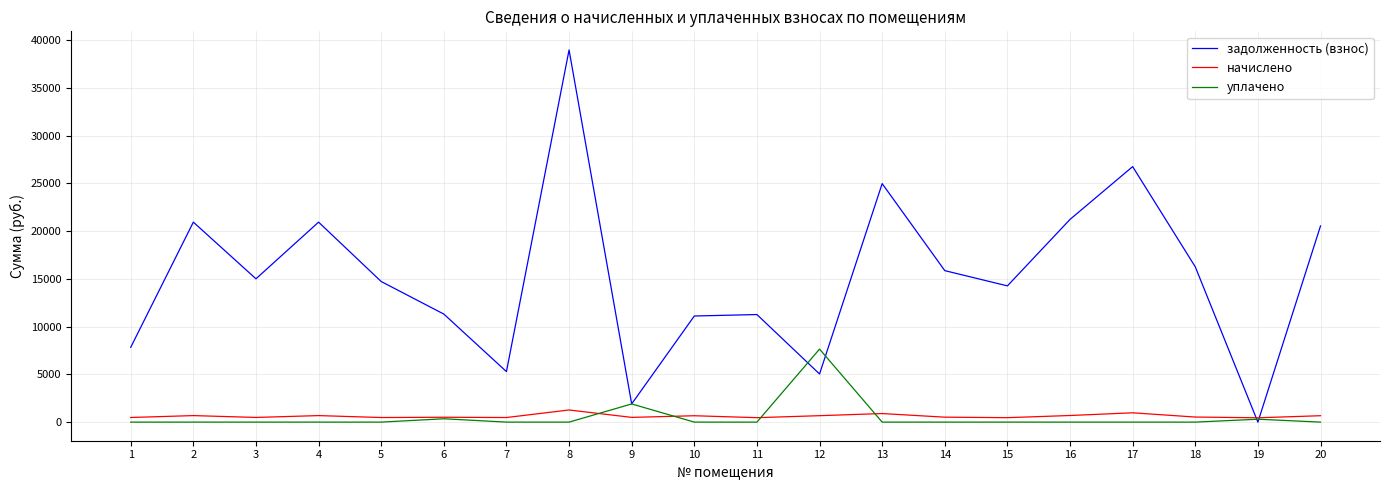

Count the number of data series in this chart.

3